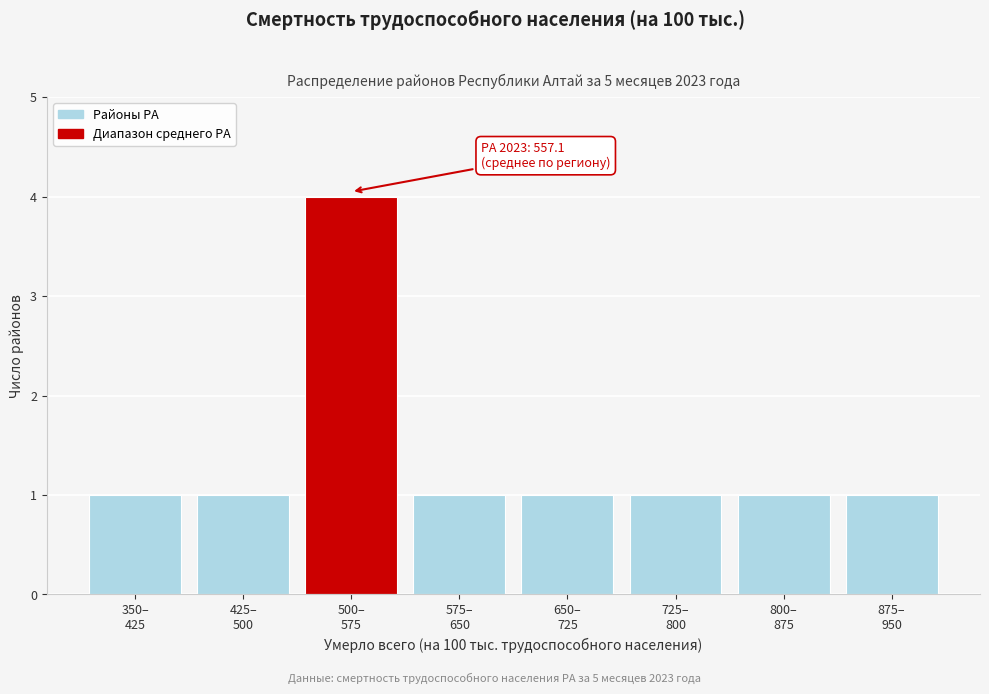

Reading left to right, list all the values displayed in this chart.

1	1	4	1	1	1	1	1